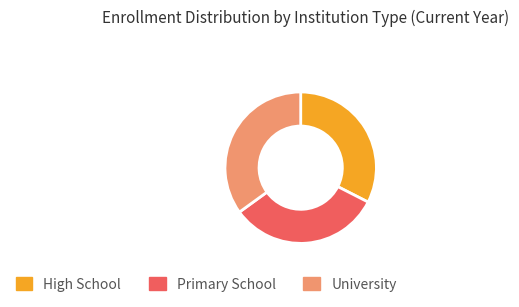

Approximately how many times larger is the value at University compared to High School?

1.1